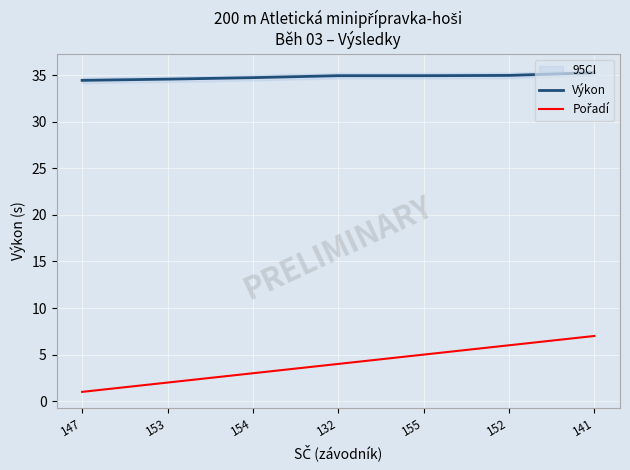

Count the number of data series in this chart.

2